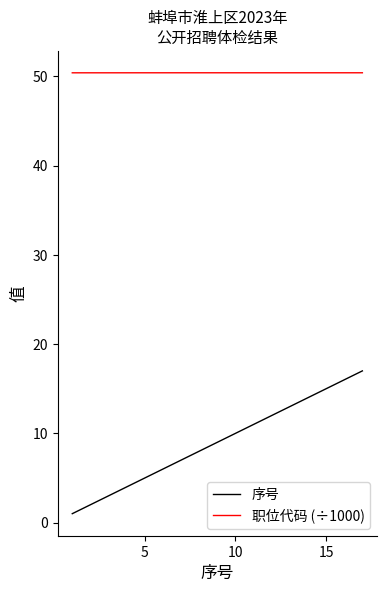

Which series has the largest range (max minus min)?

序号